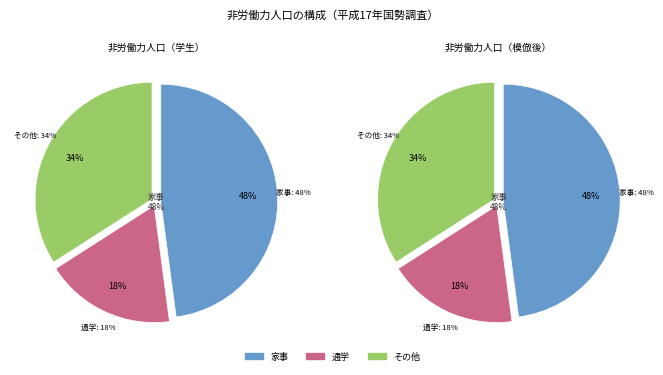

Does 家事 account for over 50% of the chart?

No